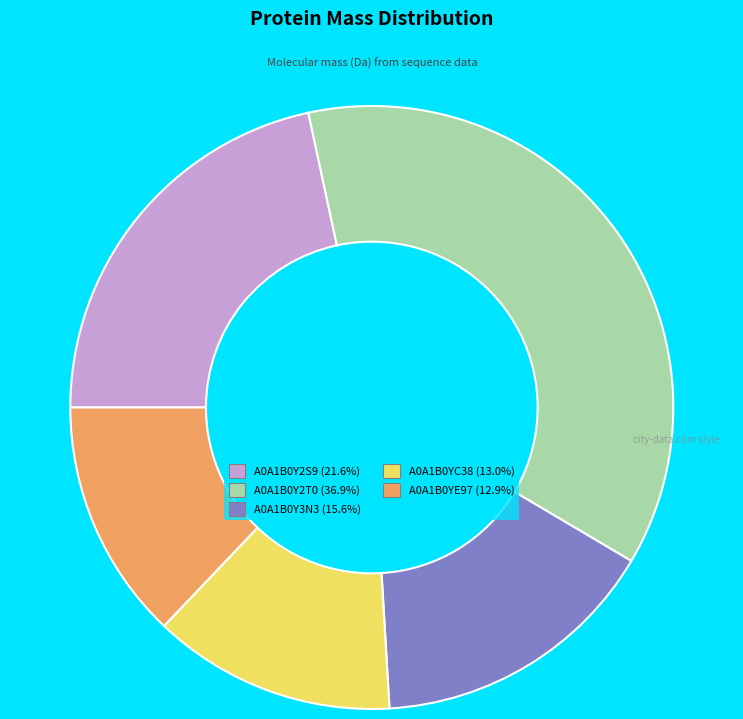

Which slice is the largest?

A0A1B0Y2T0